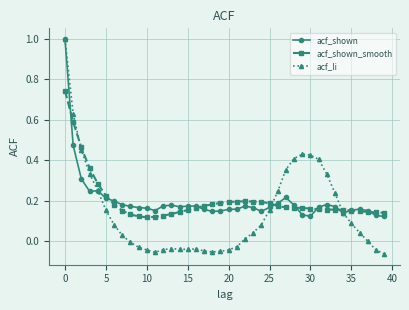

What is the greatest value displayed?

1.0